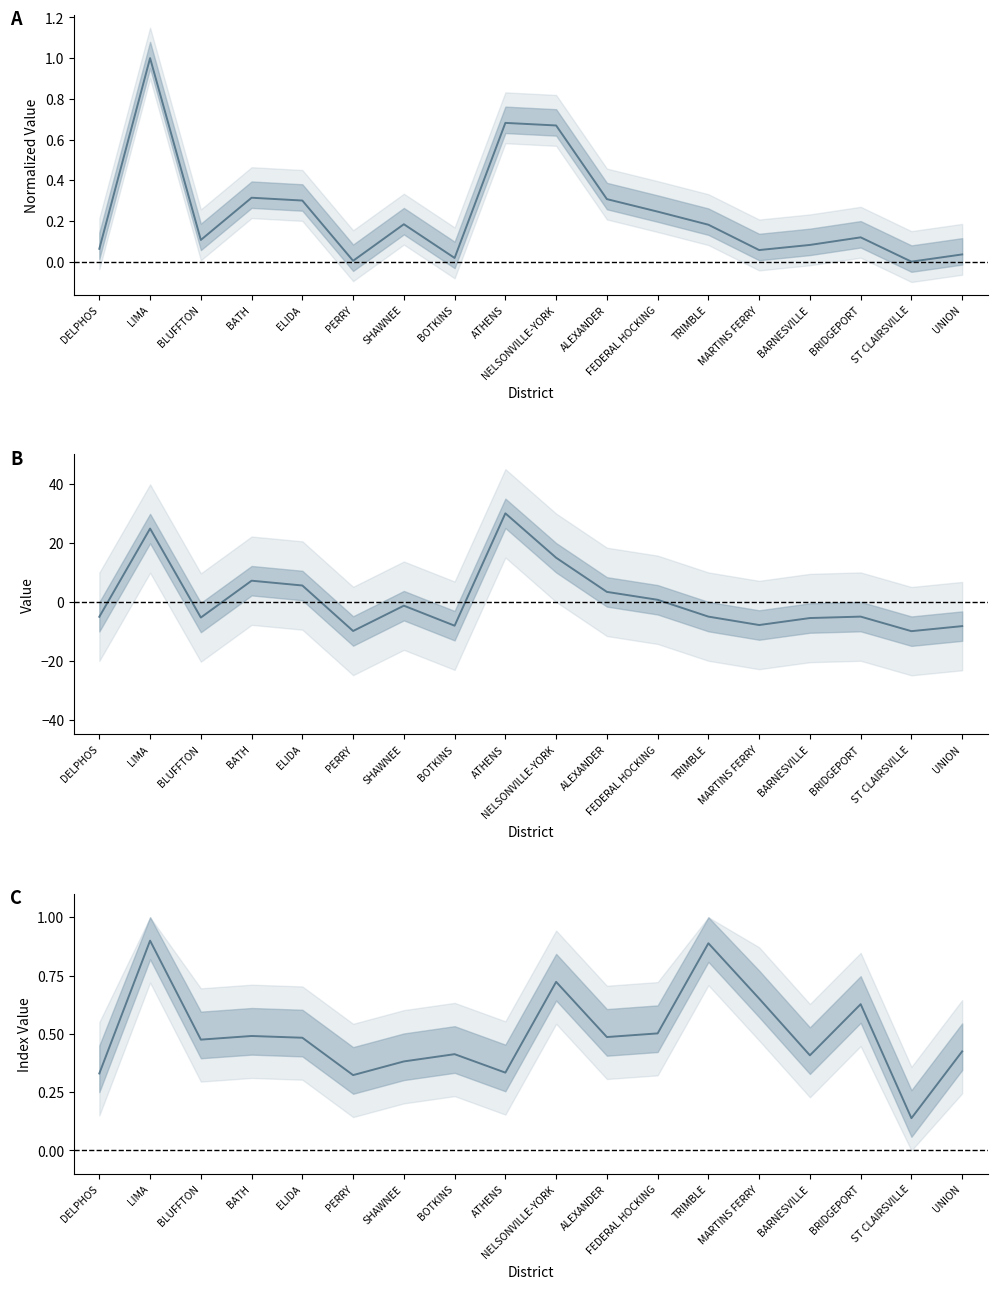

Reading left to right, what are all the values shown in this chart?

Total Spec Ed Support (norm.): DELPHOS=0.1	LIMA=1.0	BLUFFTON=0.1	BATH=0.3	ELIDA=0.3	PERRY=0.0	SHAWNEE=0.2	BOTKINS=0.0	ATHENS=0.7	NELSONVILLE-YORK=0.7	ALEXANDER=0.3	FEDERAL HOCKING=0.2	TRIMBLE=0.2	MARTINS FERRY=0.1	BARNESVILLE=0.1	BRIDGEPORT=0.1	ST CLAIRSVILLE=0.0	UNION=0.0
Total SPE FTE: DELPHOS=-5.1	LIMA=24.8	BLUFFTON=-5.4	BATH=7.1	ELIDA=5.5	PERRY=-9.9	SHAWNEE=-1.3	BOTKINS=-8.1	ATHENS=30.0	NELSONVILLE-YORK=14.9	ALEXANDER=3.3	FEDERAL HOCKING=0.6	TRIMBLE=-5.1	MARTINS FERRY=-7.9	BARNESVILLE=-5.5	BRIDGEPORT=-5.1	ST CLAIRSVILLE=-10.0	UNION=-8.3
Dist State Share IDX: DELPHOS=0.3	LIMA=0.9	BLUFFTON=0.5	BATH=0.5	ELIDA=0.5	PERRY=0.3	SHAWNEE=0.4	BOTKINS=0.4	ATHENS=0.3	NELSONVILLE-YORK=0.7	ALEXANDER=0.5	FEDERAL HOCKING=0.5	TRIMBLE=0.9	MARTINS FERRY=0.7	BARNESVILLE=0.4	BRIDGEPORT=0.6	ST CLAIRSVILLE=0.1	UNION=0.4